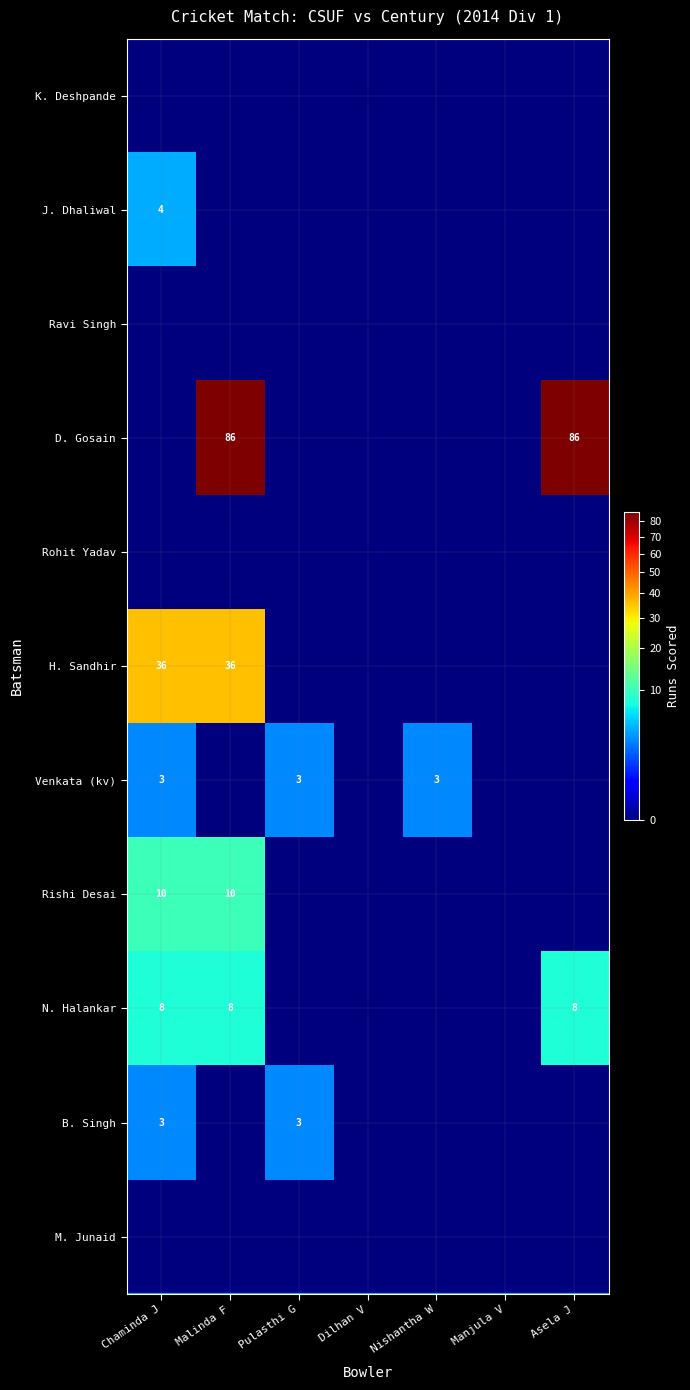

How many data points does each series have?

7